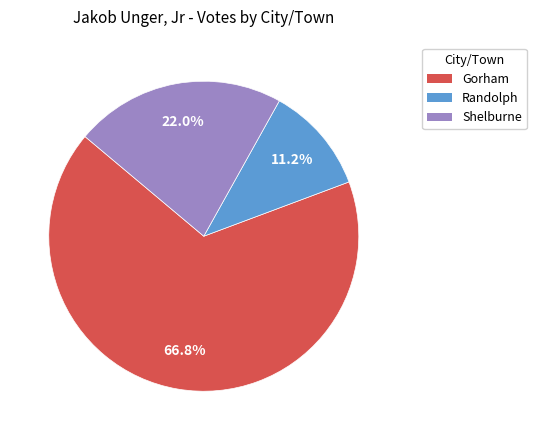

Is Shelburne the majority of the pie?

No